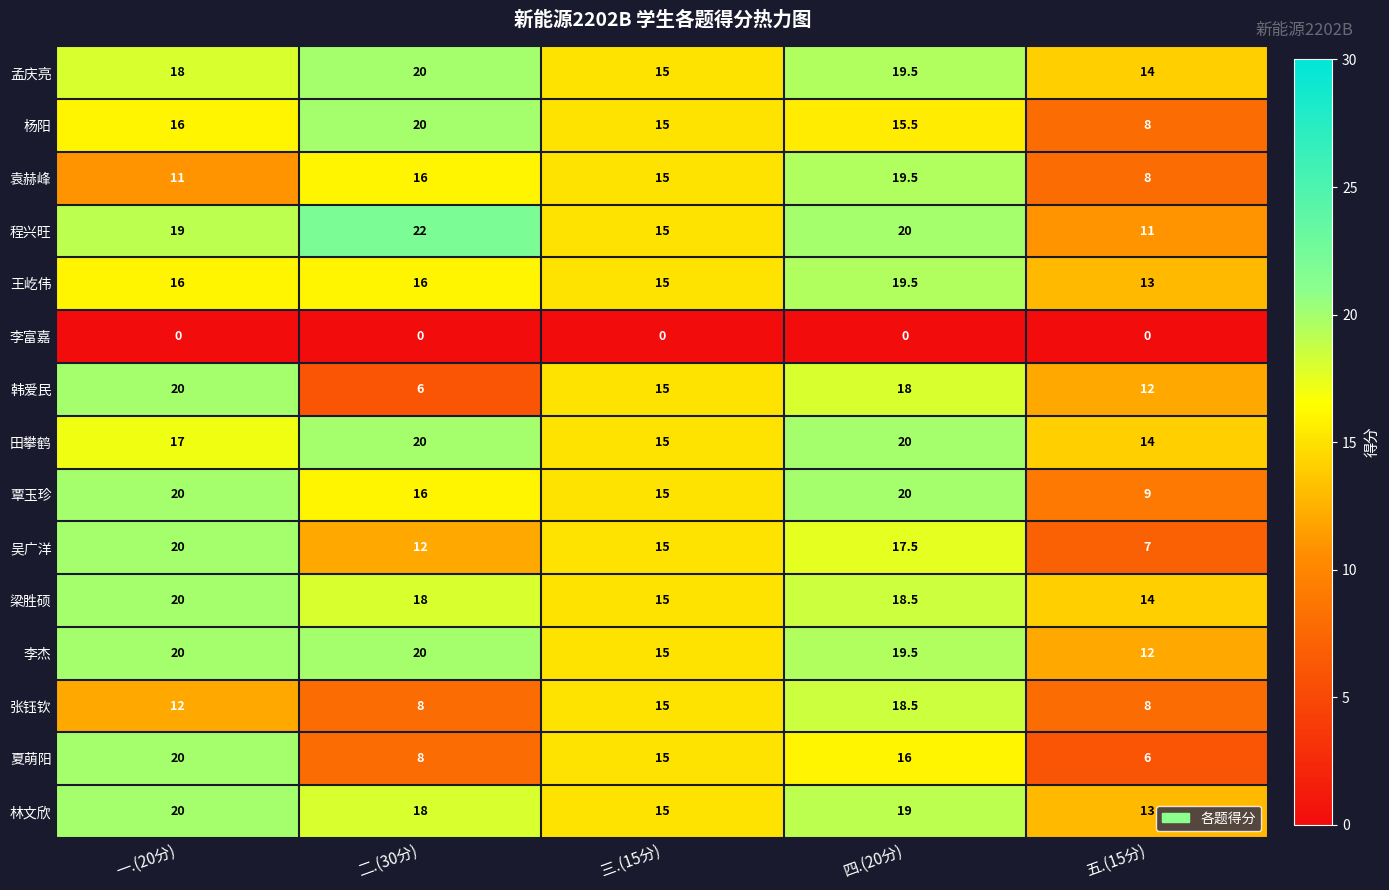

What is the difference between the maximum and minimum values in the 夏萌阳 series?

14.0